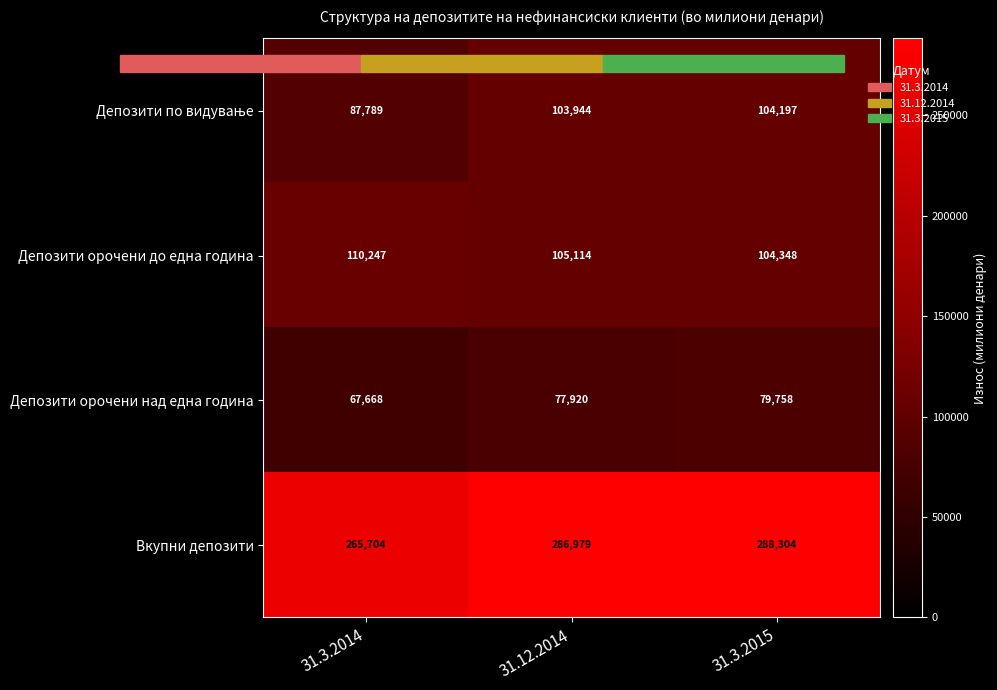

What is the approximate value of Депозити орочени до една година at 31.3.2015, to the nearest 10?

104350